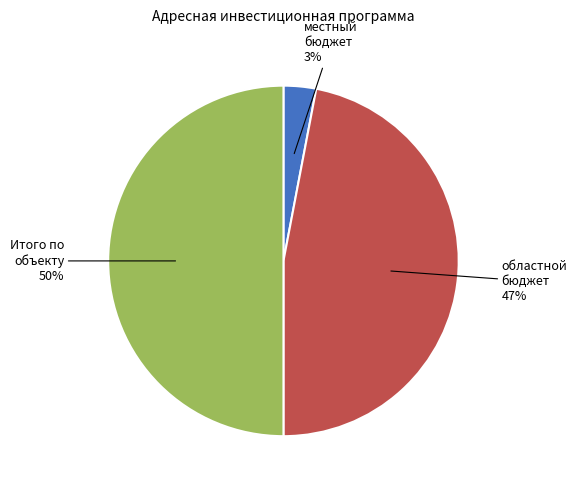

To the nearest percent, what portion does областной бюджет represent?

47%